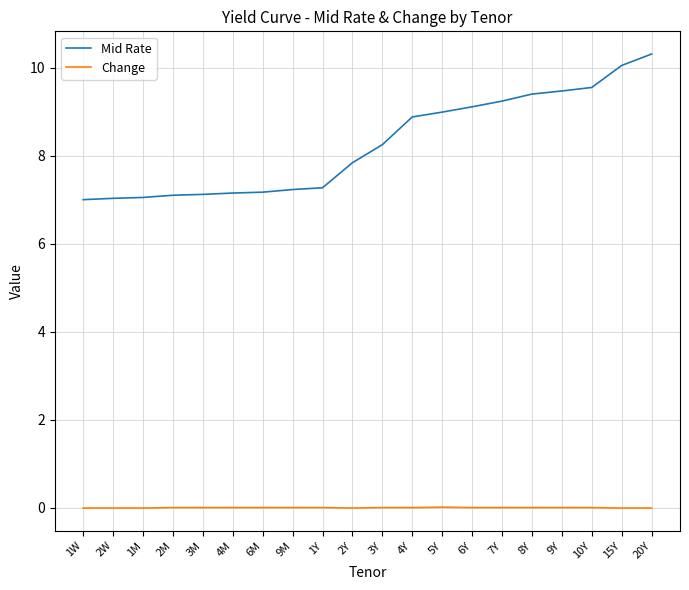

Read the Mid Rate value at 6M.

7.2